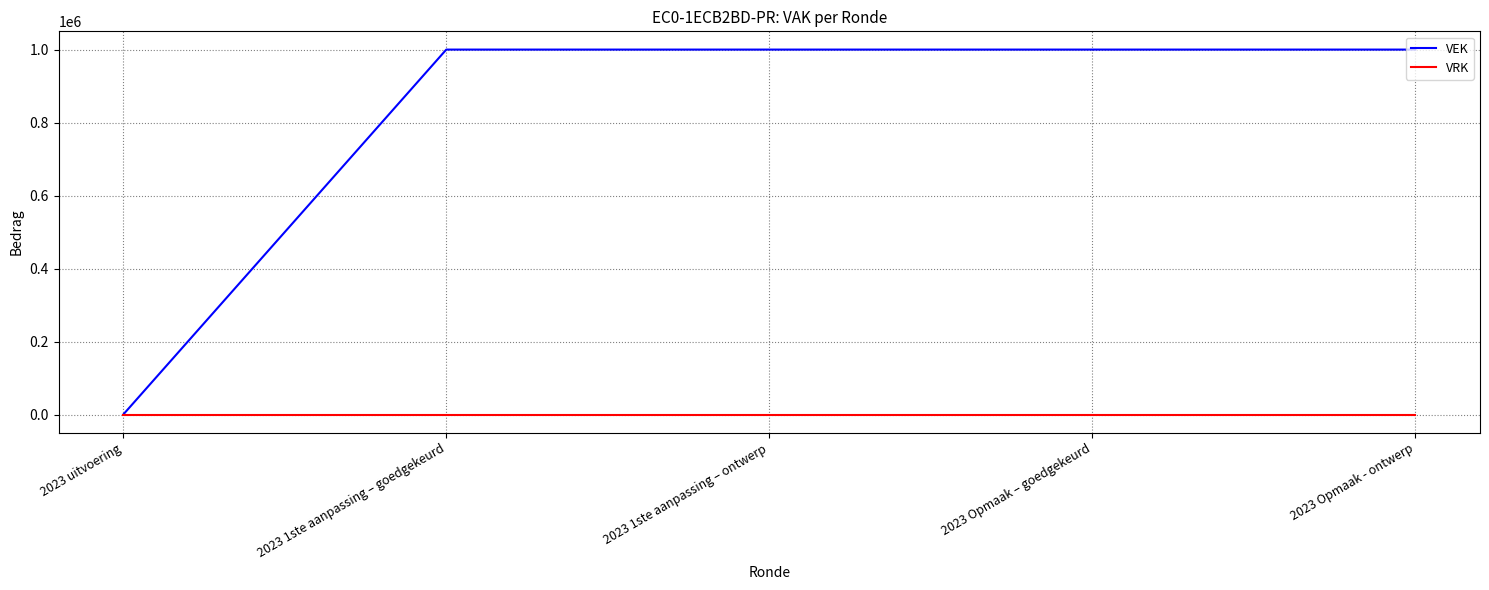

Is this an area chart (filled region under the line)?

No